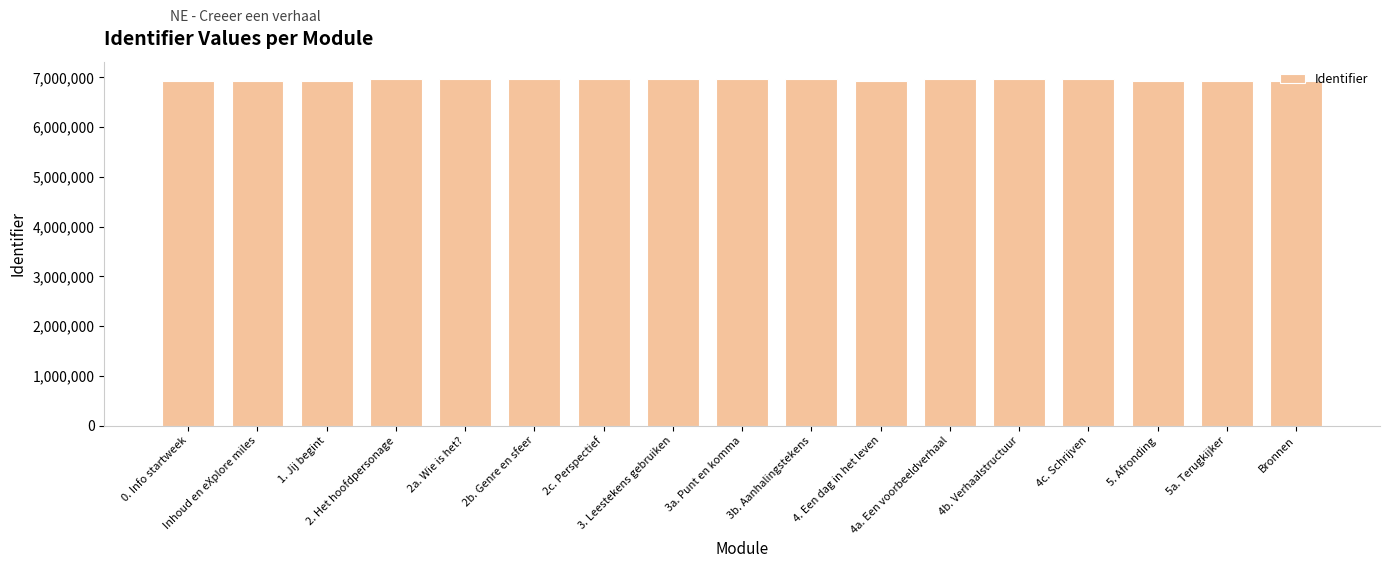

What is the value of the 1st bar from the left?

6916037